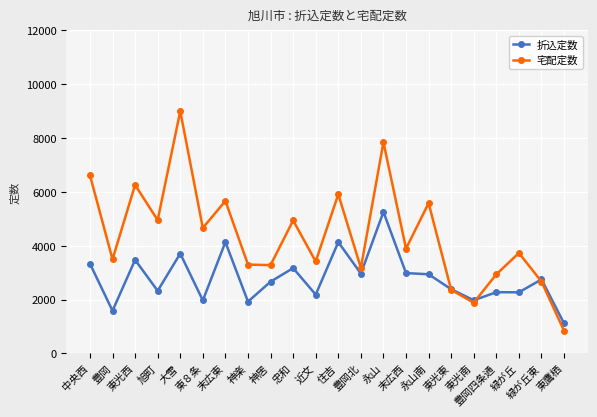

At which label does 折込定数 first exceed 2750?

中央西